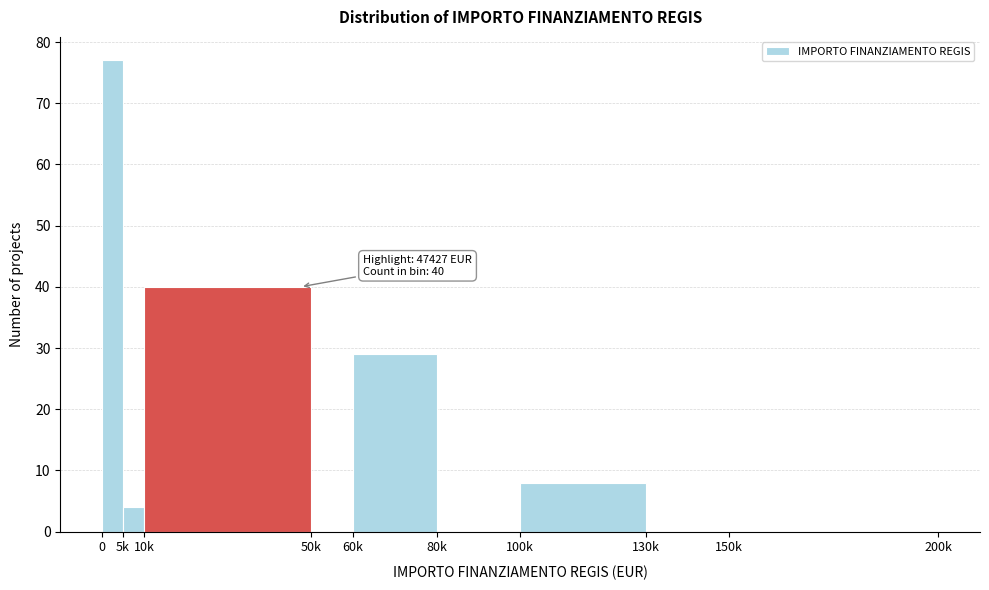

Reading right to left, list all the values displayed in this chart.

150k=0	130k=0	100k=8	80k=0	60k=29	50k=0	10k=40	5k=4	0=77